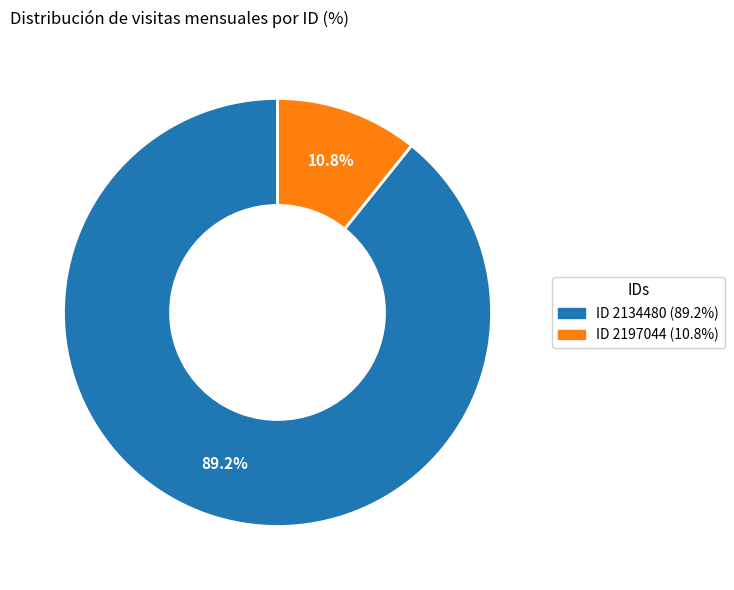

Does any single category account for the majority?

Yes